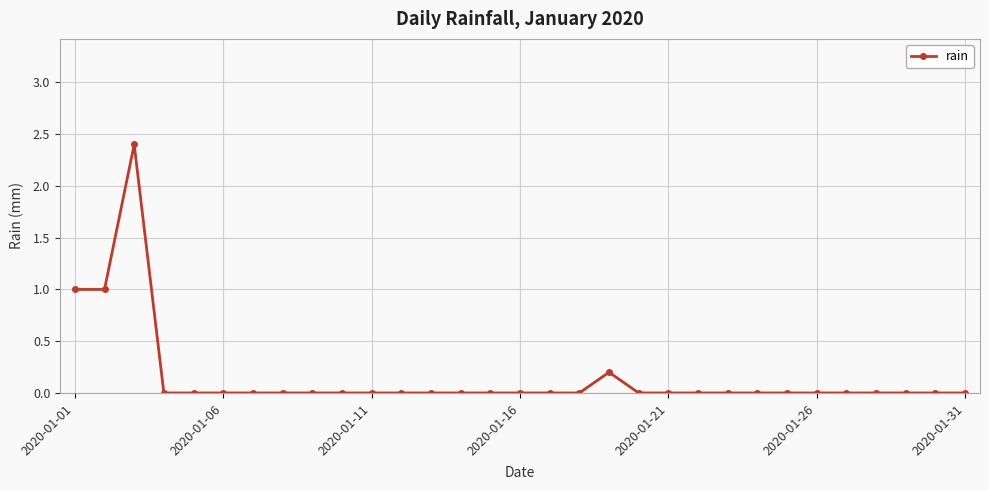

What is the maximum value shown in the chart?

2.4